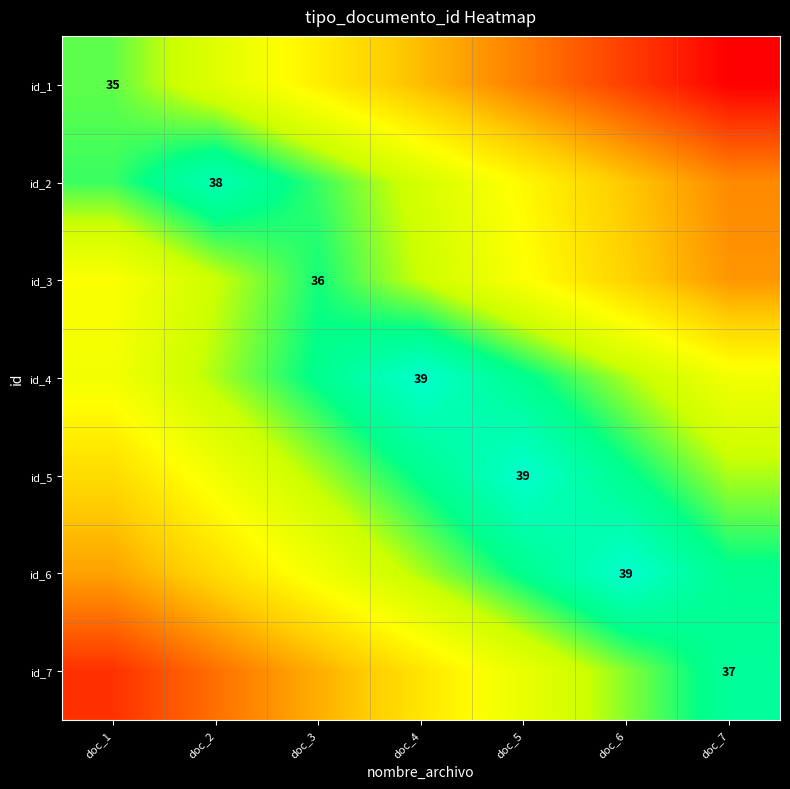

The value of id_3 at doc_3 is 36.0. True or false?

True